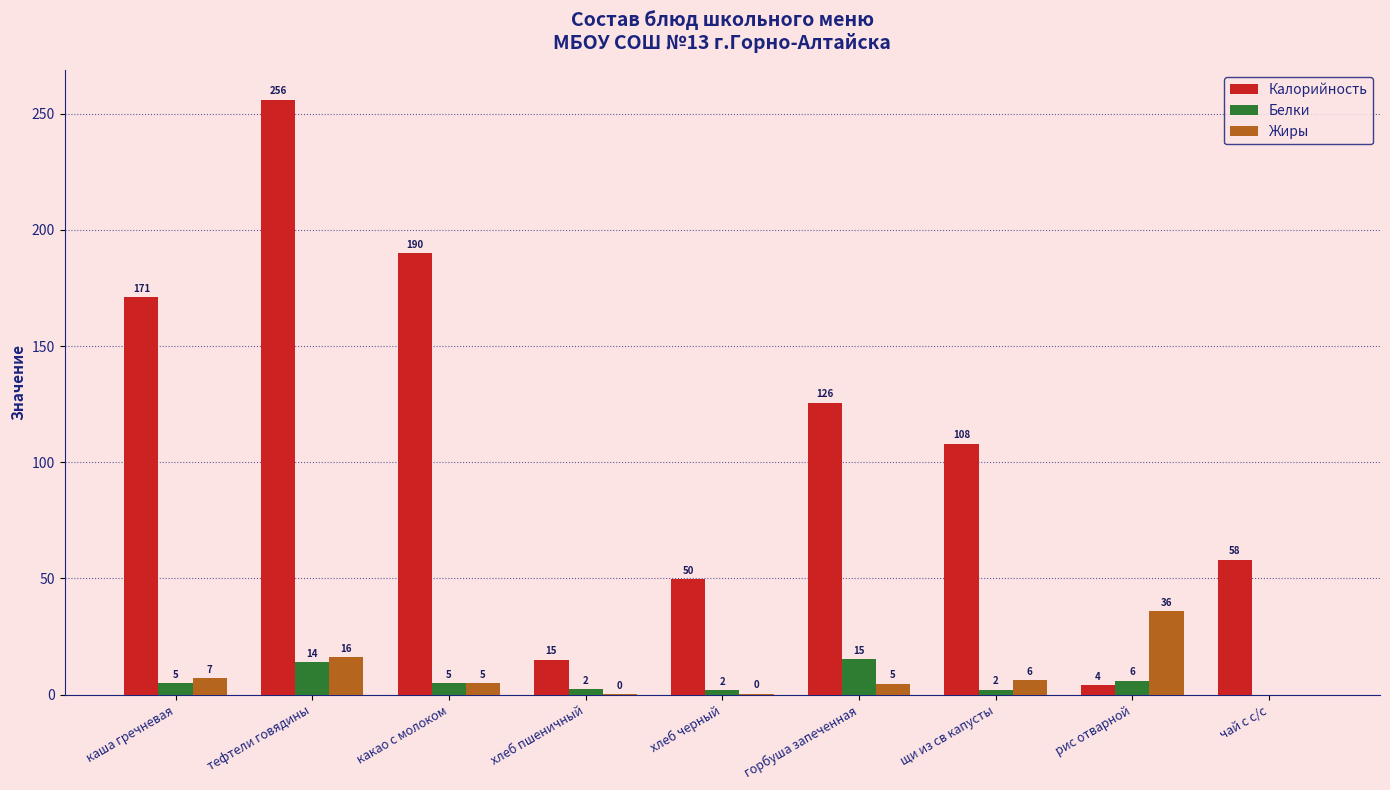

Between щи из св капусты and рис отварной, which series saw the biggest shift?

Калорийность